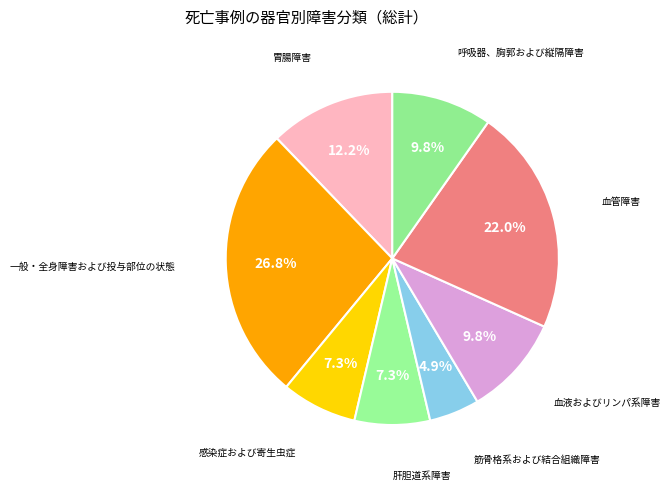

What is the smallest slice in the pie chart?

筋骨格系および結合組織障害